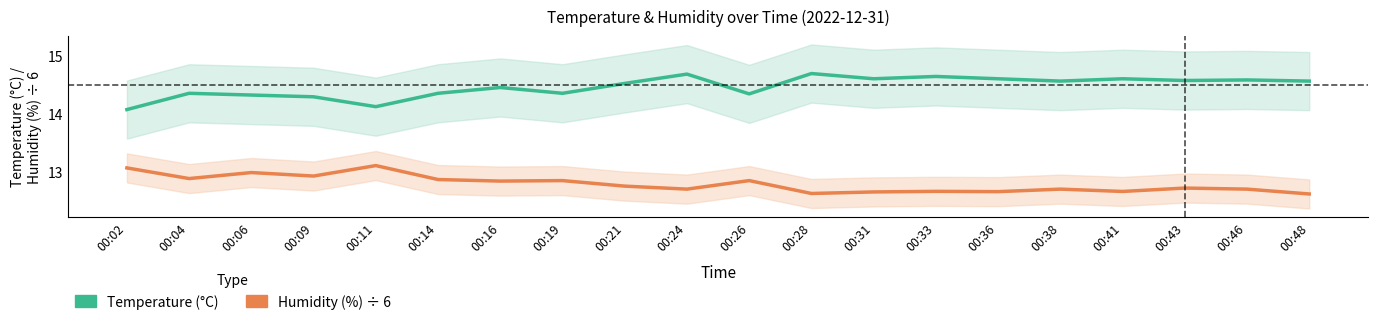

Rank the series at 00:04 from lowest to highest value.

Humidity (%) ÷ 6, Temperature (°C)